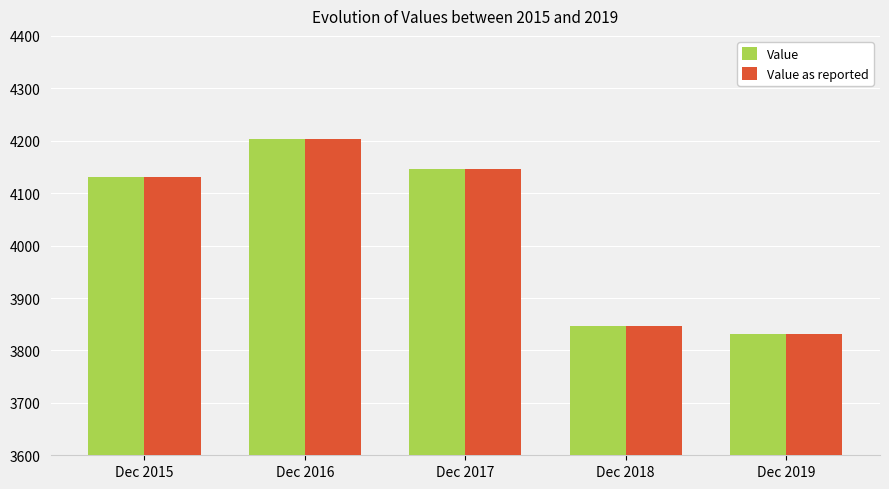

At which category is the sum across all series the highest?

Dec 2016